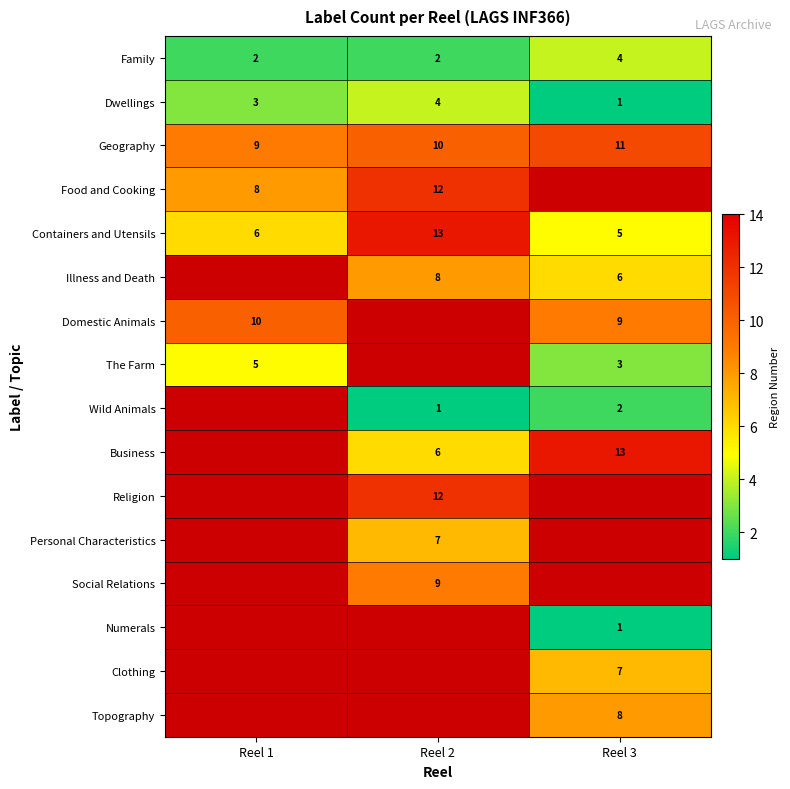

What is the sum of the Illness and Death values at Reel 3 and Reel 2?

14